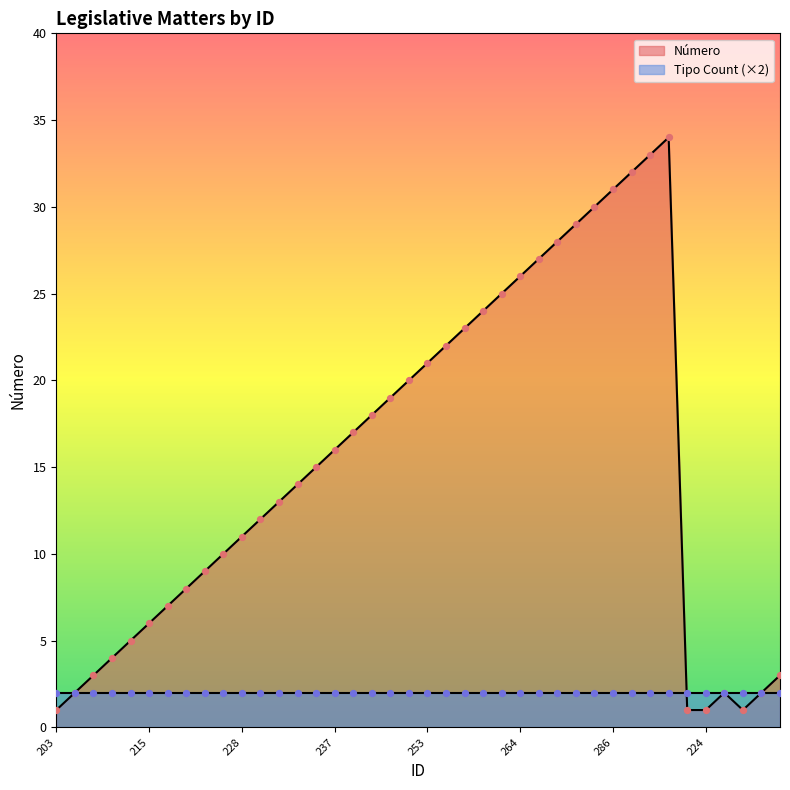

Approximately how many times larger is the value at 248 compared to 229?

1.7